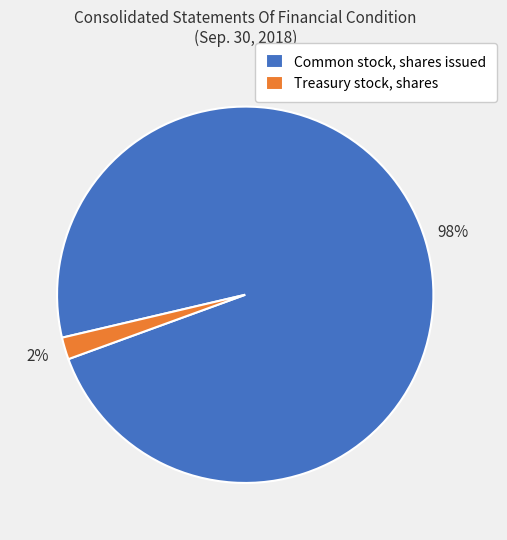

Count the number of slices in the pie.

2